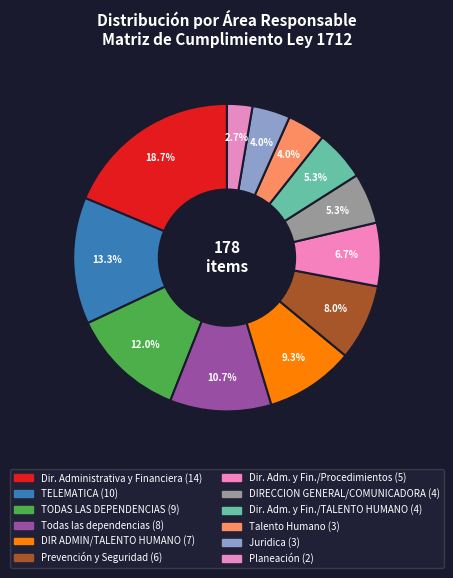

How many slices are in this pie chart?

12